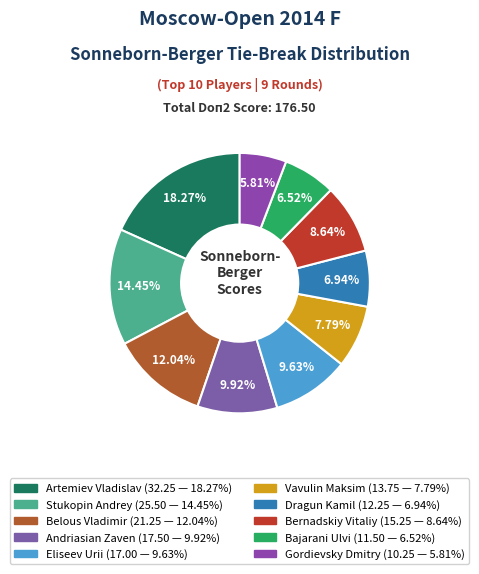

Count the number of slices in the pie.

10